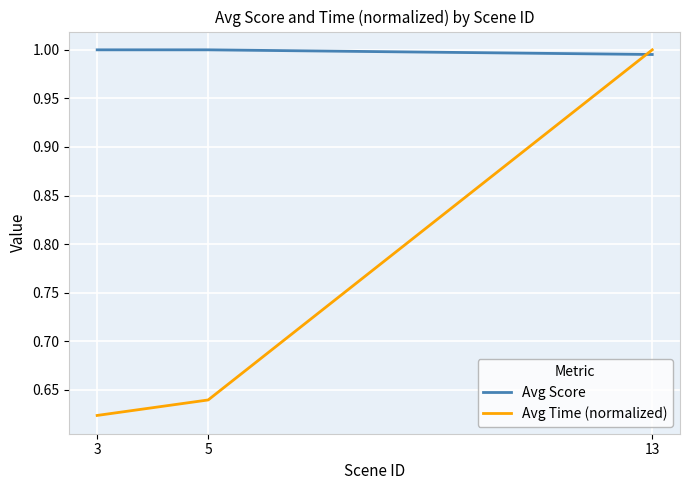

Which series has the largest total across all categories?

Avg Score